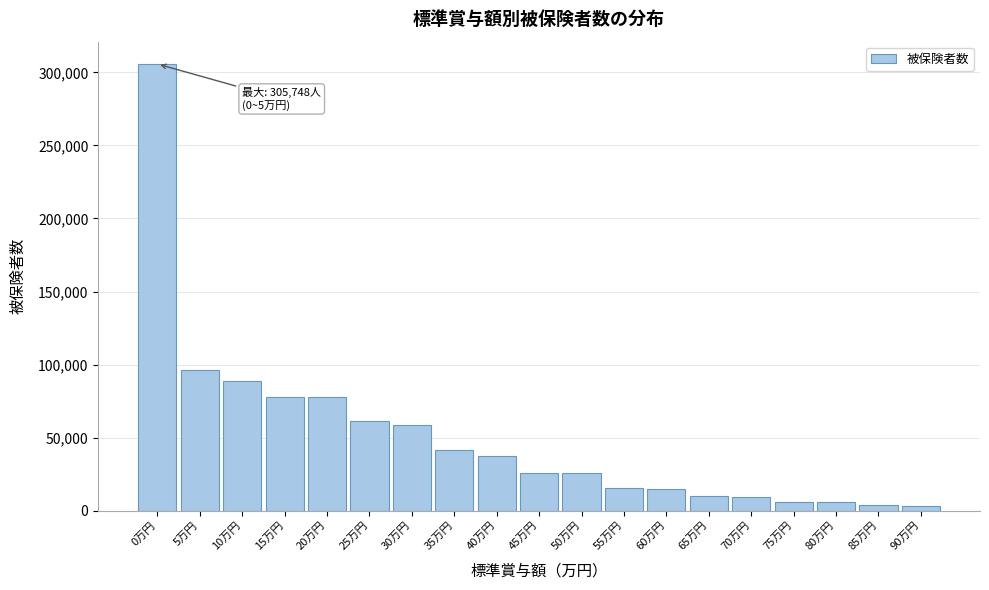

What is the sum of the values at 5万円 and 45万円?

121644